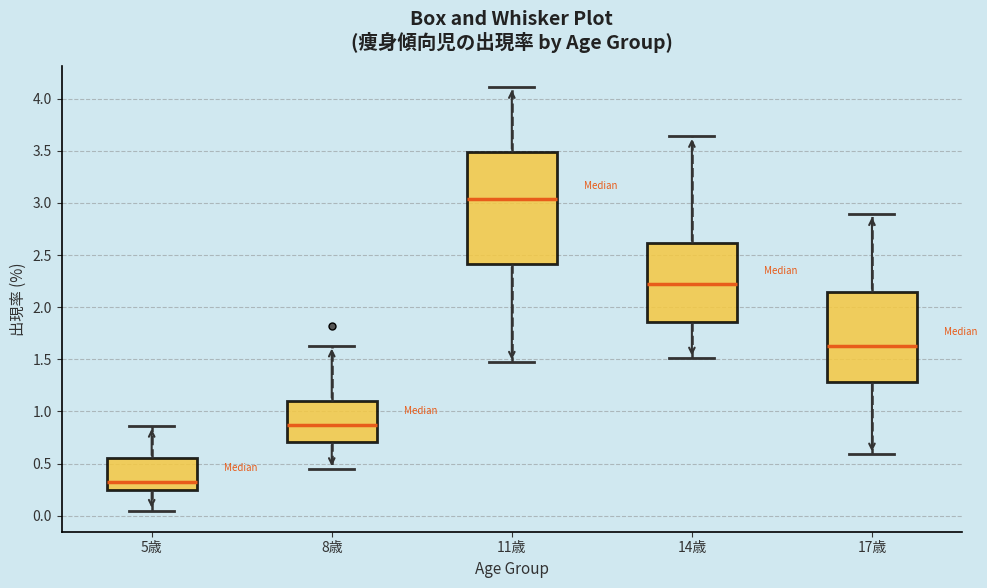

Reading left to right, transcribe this box plot: for each box, give where its median line is, the range the box spans, and where its two whiskers end, as read against the y-axis. The values are not printed on the chart, so give them approximately, as read against the axis.

5歳: median 0.35, box 0.25 to 0.55, whiskers 0.05 to 0.85
8歳: median 0.90, box 0.70 to 1.10, whiskers 0.45 to 1.65
11歳: median 3.05, box 2.40 to 3.50, whiskers 1.45 to 4.10
14歳: median 2.20, box 1.85 to 2.60, whiskers 1.50 to 3.65
17歳: median 1.65, box 1.30 to 2.15, whiskers 0.60 to 2.90